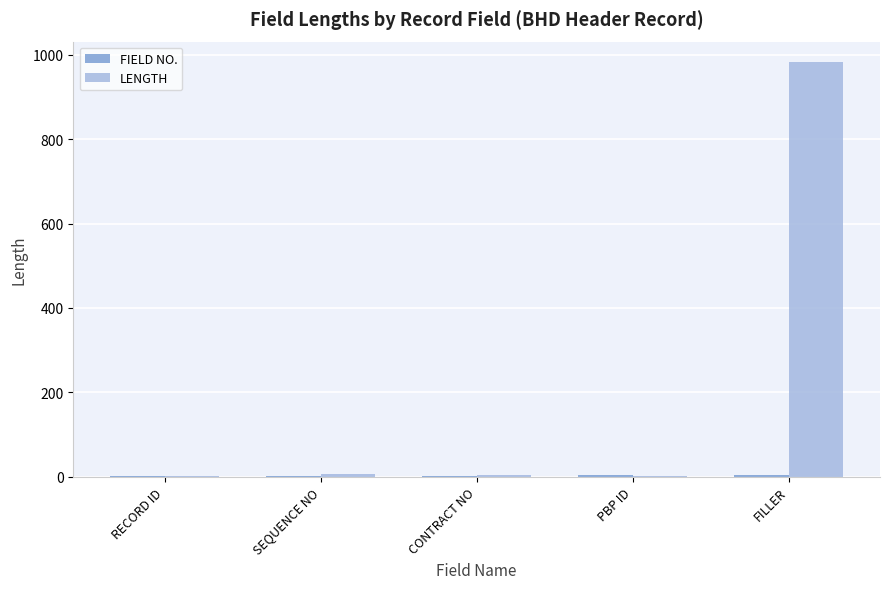

Between SEQUENCE NO and FILLER, which series saw the biggest shift?

LENGTH